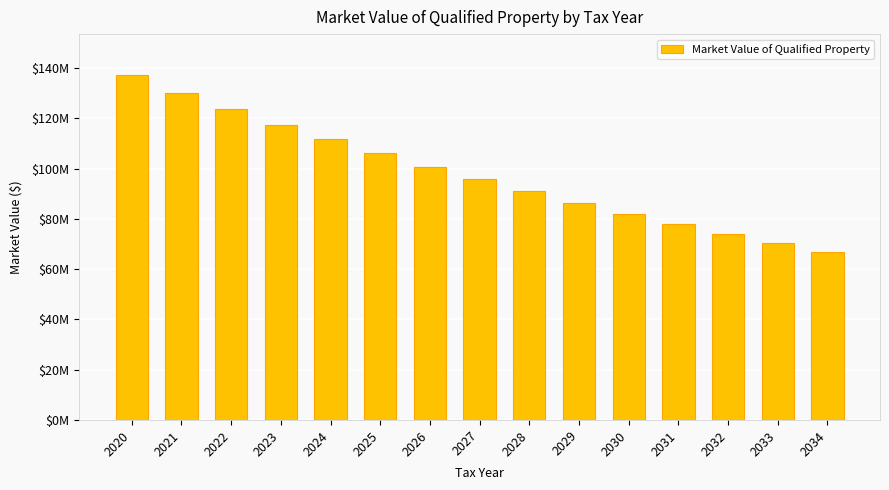

Are the bars horizontal?

No